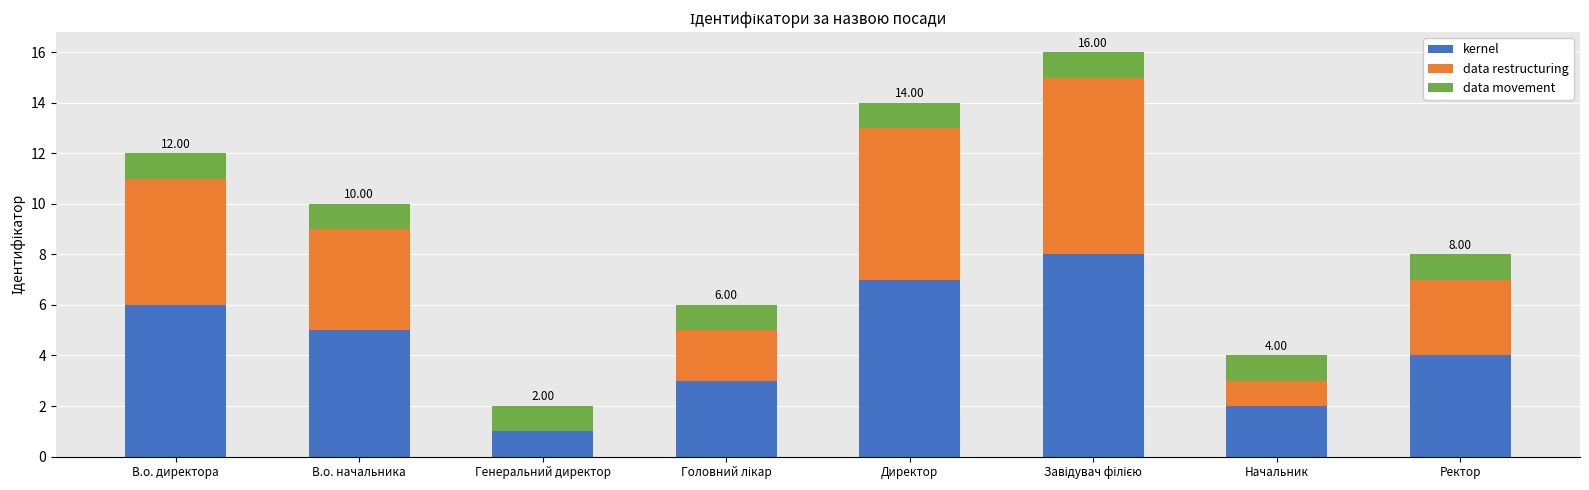

Rank the series at В.о. начальника from highest to lowest value.

kernel, data restructuring, data movement